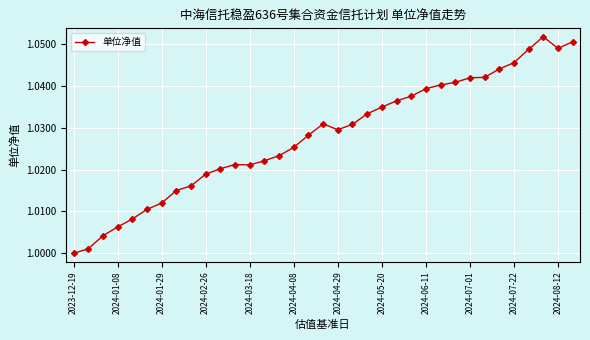

True or false: the data has more than 1 interior local peaks.

True